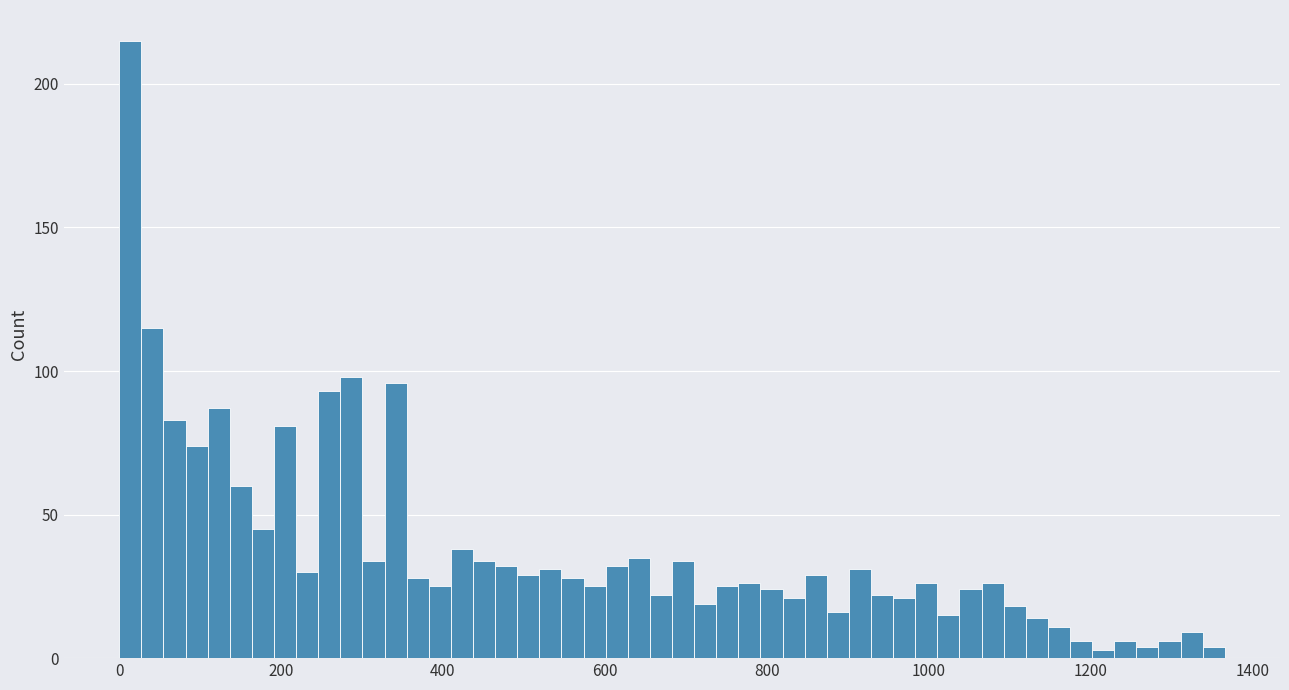

Around what value on the x-axis is the tallest bar? Give the approximate position of its centre, as read against the axis.

20